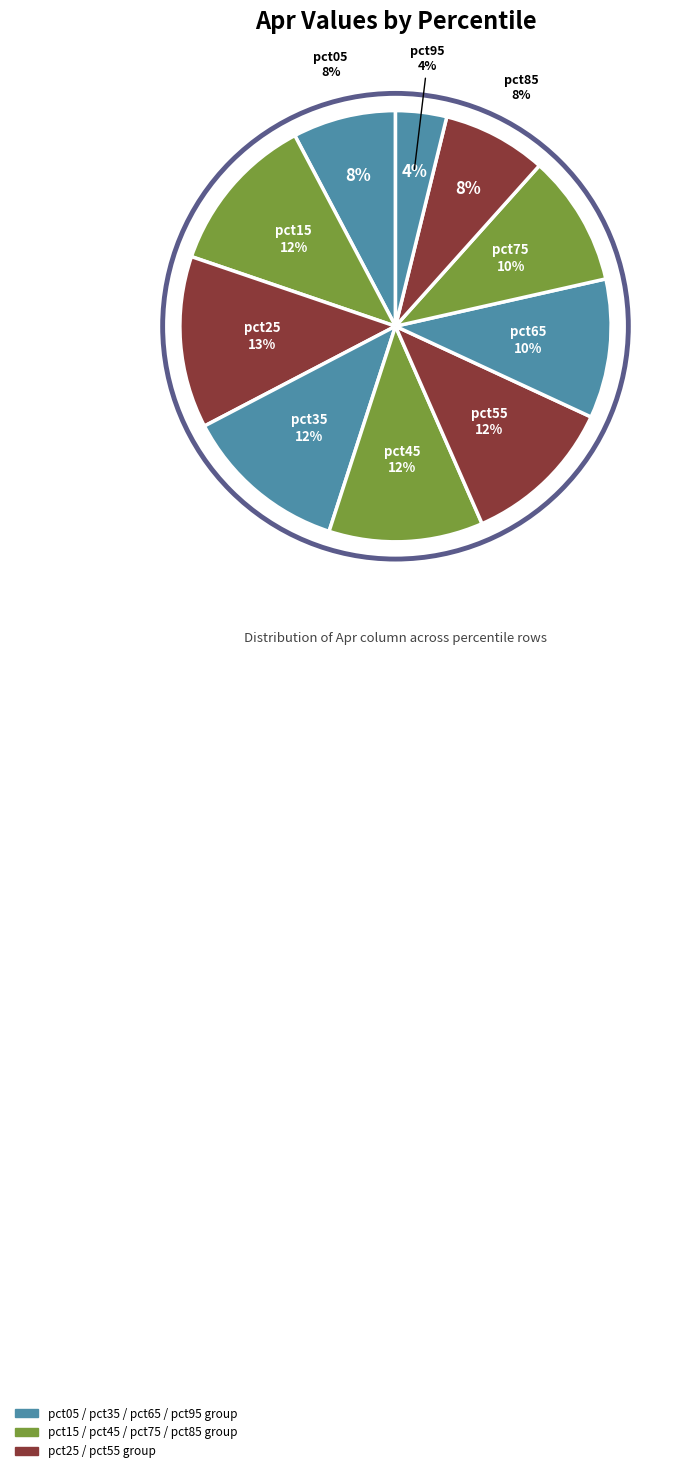

What is the smallest slice in the pie chart?

pct95